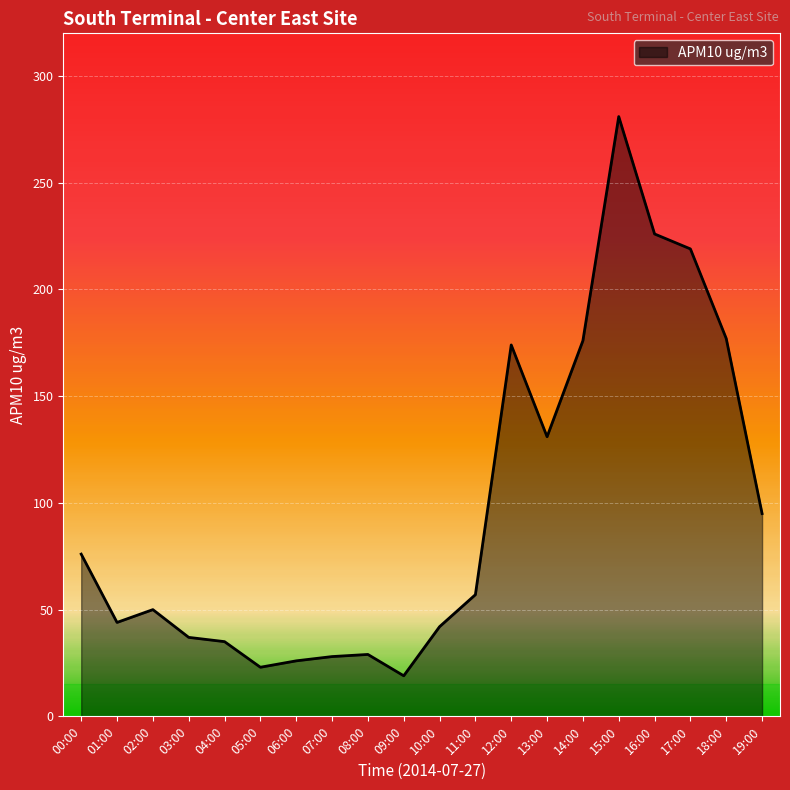

Does the chart have visible grid lines?

Yes